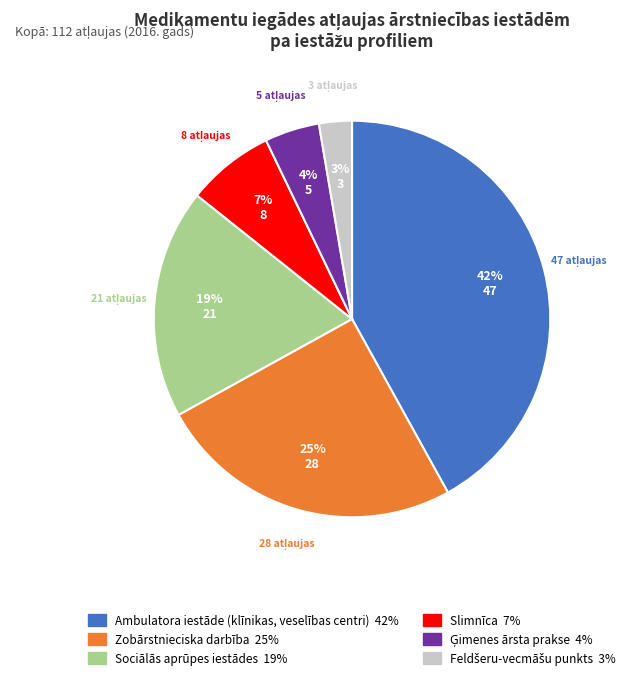

What is the largest slice in the pie chart?

Ambulatora iestāde (klīnikas, veselības centri)